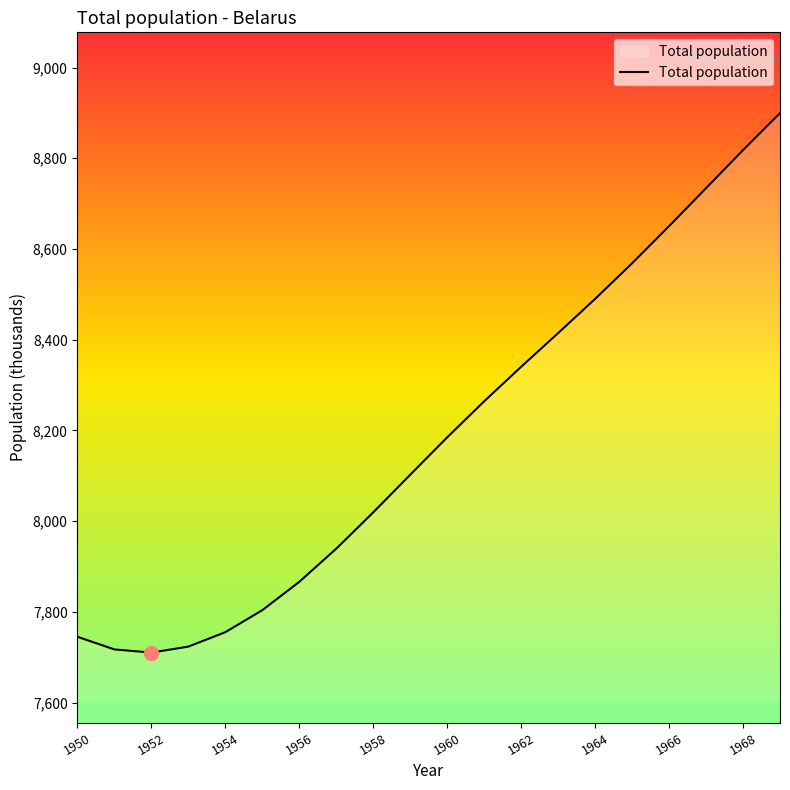

What is the minimum value shown in the chart?

7710.1